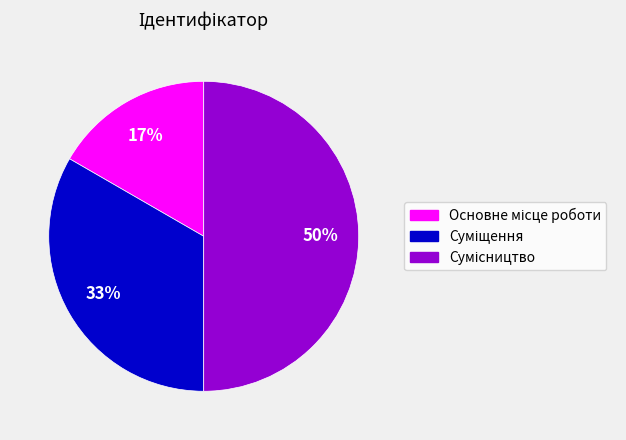

To the nearest percent, what is the difference between the largest and smallest slice percentages?

33%